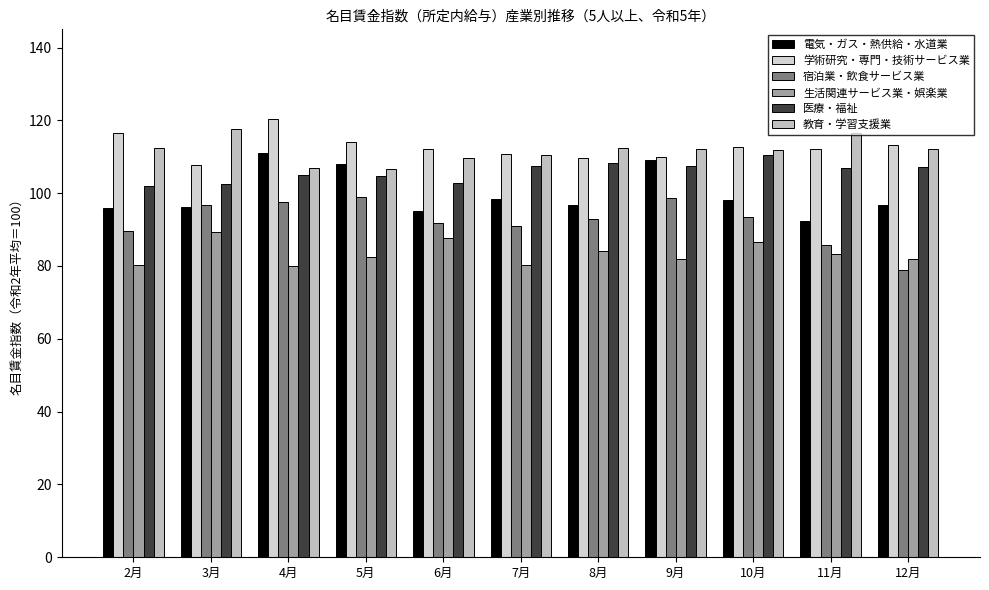

Is it true that 学術研究・専門・技術サービス業 equals 109.7 at 8月?

True